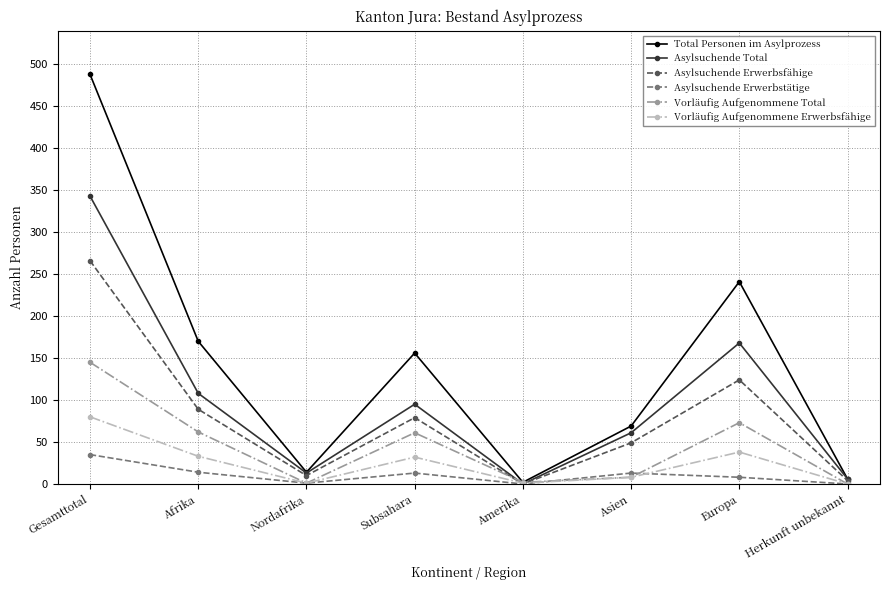

What is the sum of all Total Personen im Asylprozess values?

1146